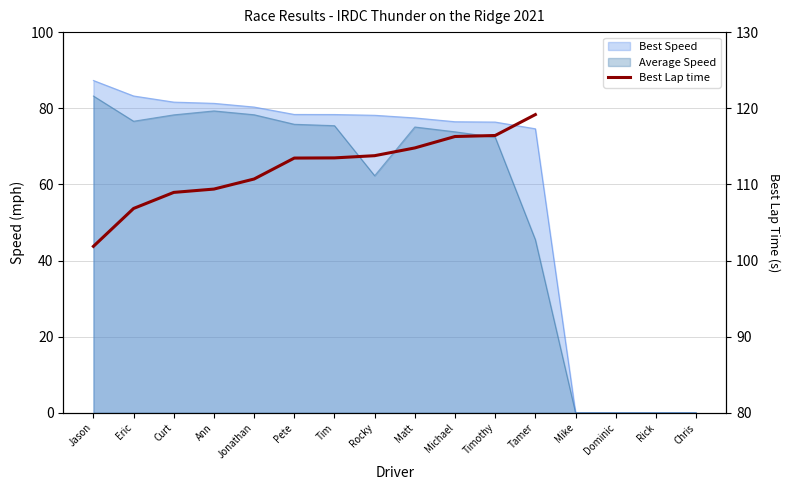

At which category does the chart reach its peak across all series?

Tamer